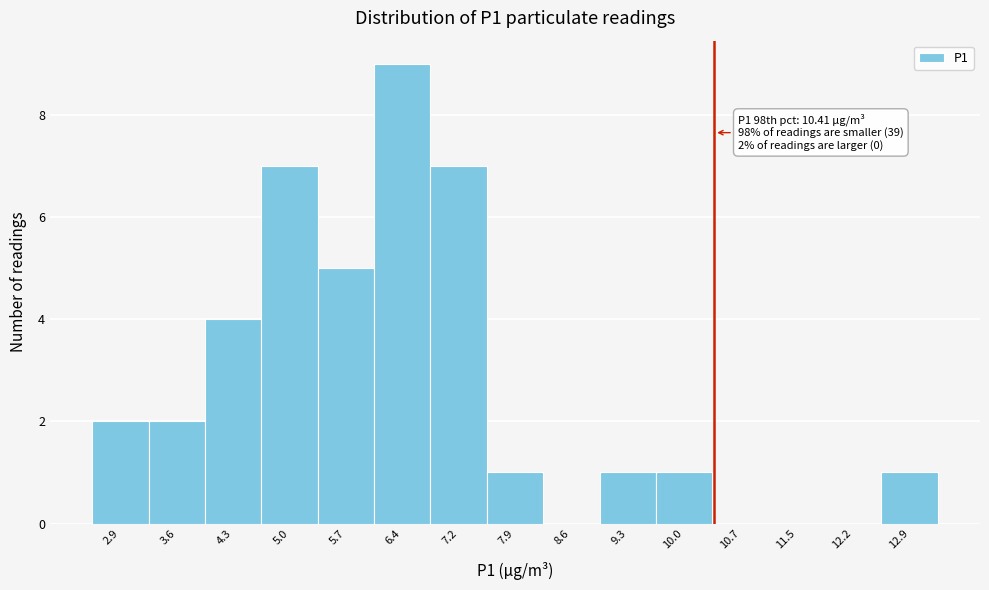

Over which range of the x-axis is the bar tallest?

6.1 to 6.8